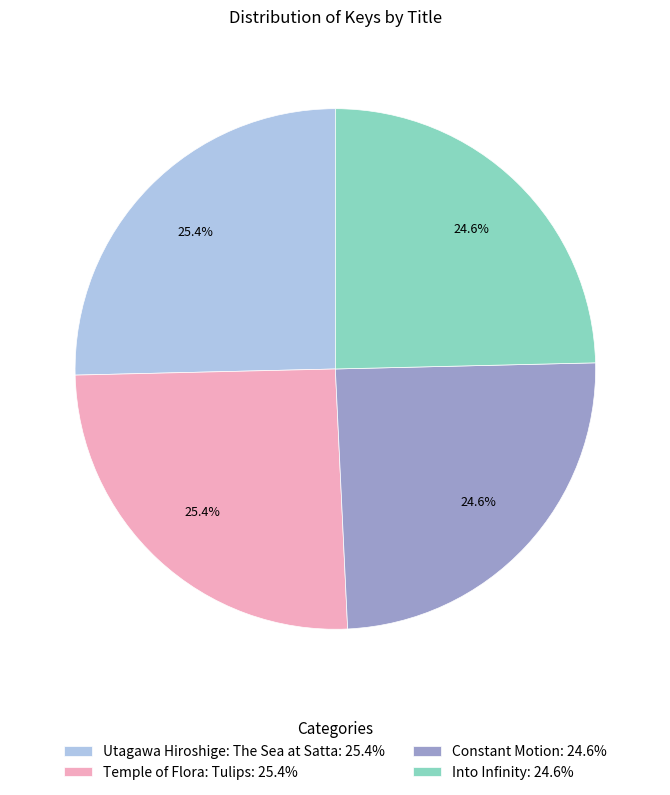

Combined, what portion of the pie is Into Infinity and Constant Motion?

49.2%